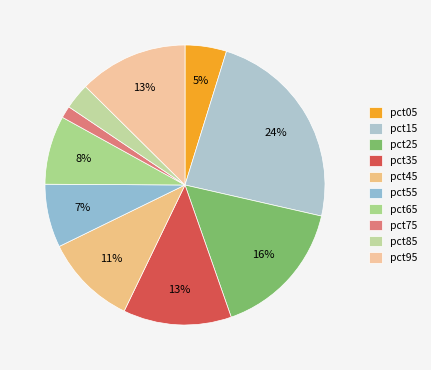

The pct65 slice represents 8% of the pie. True or false?

True